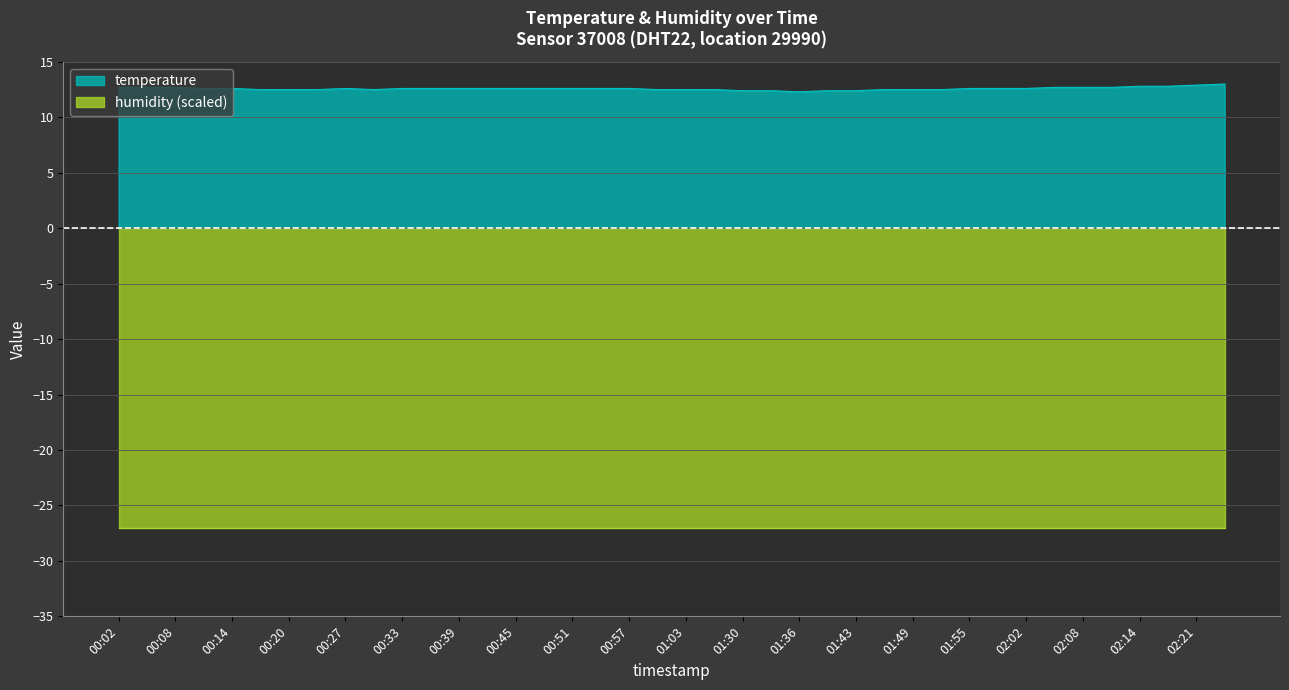

How many interior local valleys (lower than both neighbors) does the data have?

2